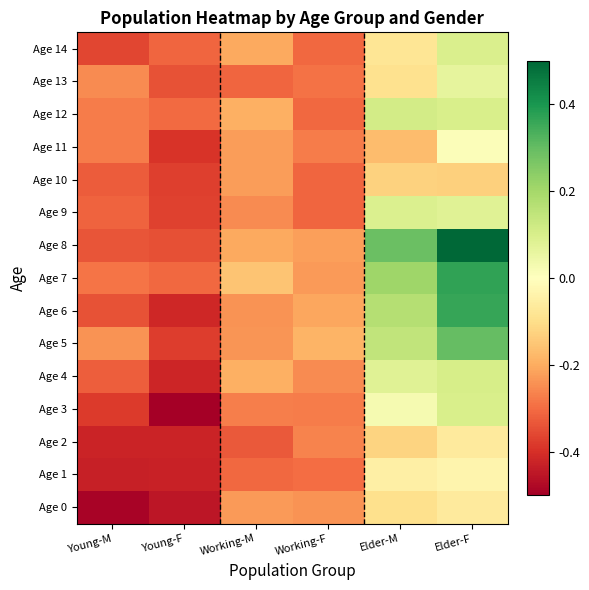

Reading left to right, transcribe all the data shown in this chart.

Age 0: Young-M=-0.5	Young-F=-0.5	Working-M=-0.2	Working-F=-0.2	Elder-M=-0.1	Elder-F=-0.1
Age 1: Young-M=-0.4	Young-F=-0.4	Working-M=-0.3	Working-F=-0.3	Elder-M=-0.0	Elder-F=-0.0
Age 2: Young-M=-0.4	Young-F=-0.4	Working-M=-0.3	Working-F=-0.3	Elder-M=-0.1	Elder-F=-0.1
Age 3: Young-M=-0.4	Young-F=-0.5	Working-M=-0.3	Working-F=-0.3	Elder-M=0.0	Elder-F=0.1
Age 4: Young-M=-0.3	Young-F=-0.4	Working-M=-0.2	Working-F=-0.3	Elder-M=0.1	Elder-F=0.1
Age 5: Young-M=-0.2	Young-F=-0.4	Working-M=-0.2	Working-F=-0.2	Elder-M=0.1	Elder-F=0.3
Age 6: Young-M=-0.3	Young-F=-0.4	Working-M=-0.2	Working-F=-0.2	Elder-M=0.2	Elder-F=0.4
Age 7: Young-M=-0.3	Young-F=-0.3	Working-M=-0.2	Working-F=-0.2	Elder-M=0.2	Elder-F=0.4
Age 8: Young-M=-0.3	Young-F=-0.3	Working-M=-0.2	Working-F=-0.2	Elder-M=0.3	Elder-F=0.5
Age 9: Young-M=-0.3	Young-F=-0.4	Working-M=-0.3	Working-F=-0.3	Elder-M=0.1	Elder-F=0.1
Age 10: Young-M=-0.3	Young-F=-0.4	Working-M=-0.2	Working-F=-0.3	Elder-M=-0.1	Elder-F=-0.1
Age 11: Young-M=-0.3	Young-F=-0.4	Working-M=-0.2	Working-F=-0.3	Elder-M=-0.2	Elder-F=0.0
Age 12: Young-M=-0.3	Young-F=-0.3	Working-M=-0.2	Working-F=-0.3	Elder-M=0.1	Elder-F=0.1
Age 13: Young-M=-0.3	Young-F=-0.3	Working-M=-0.3	Working-F=-0.3	Elder-M=-0.1	Elder-F=0.1
Age 14: Young-M=-0.4	Young-F=-0.3	Working-M=-0.2	Working-F=-0.3	Elder-M=-0.1	Elder-F=0.1